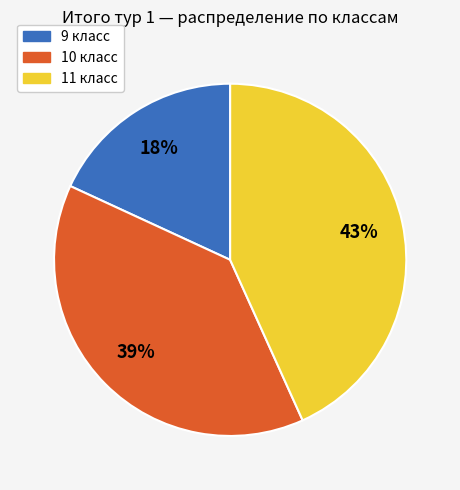

To the nearest percent, what is the difference between the largest and smallest slice percentages?

25%